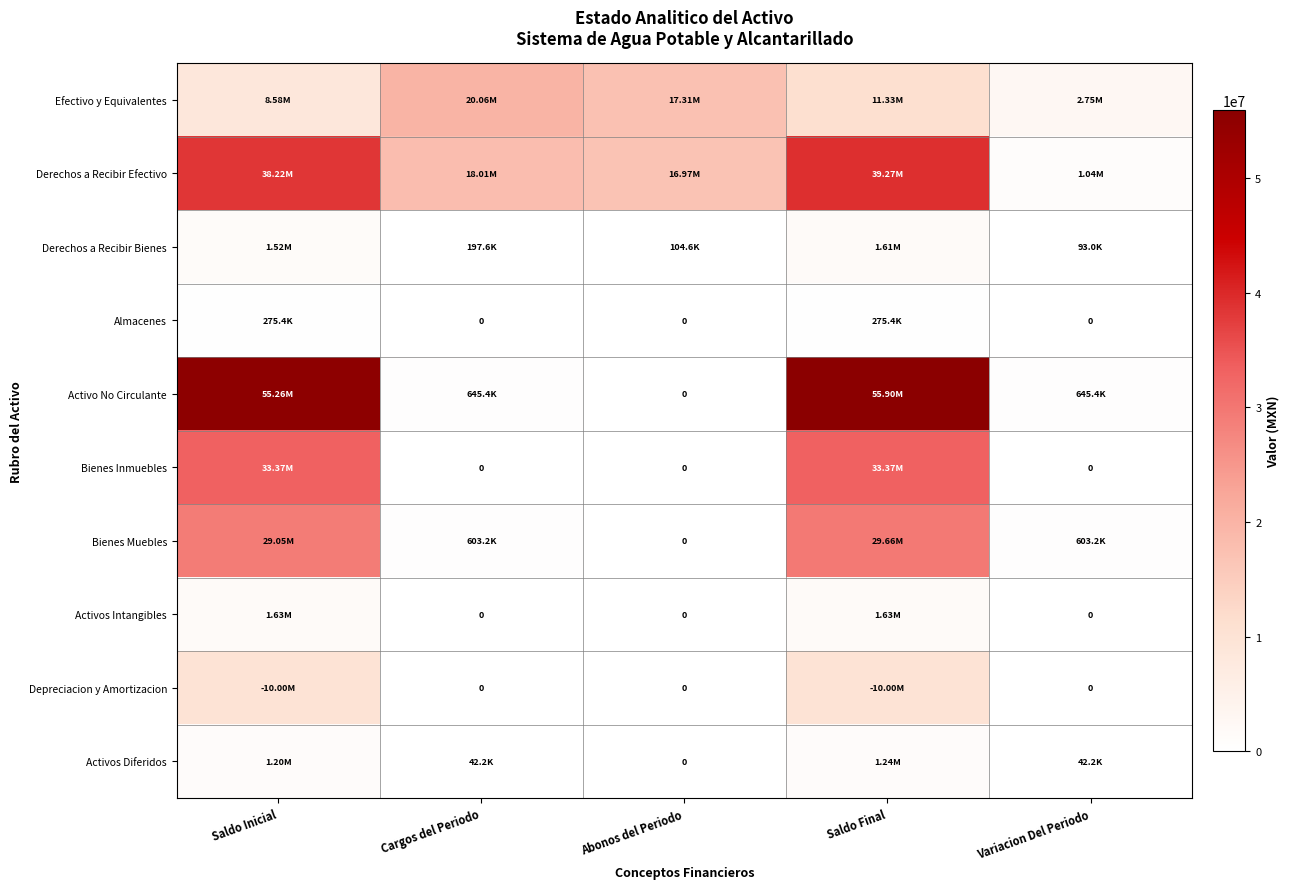

List the labels in order of Activos Diferidos value, largest first.

Saldo Final, Saldo Inicial, Cargos del Periodo, Variacion Del Periodo, Abonos del Periodo